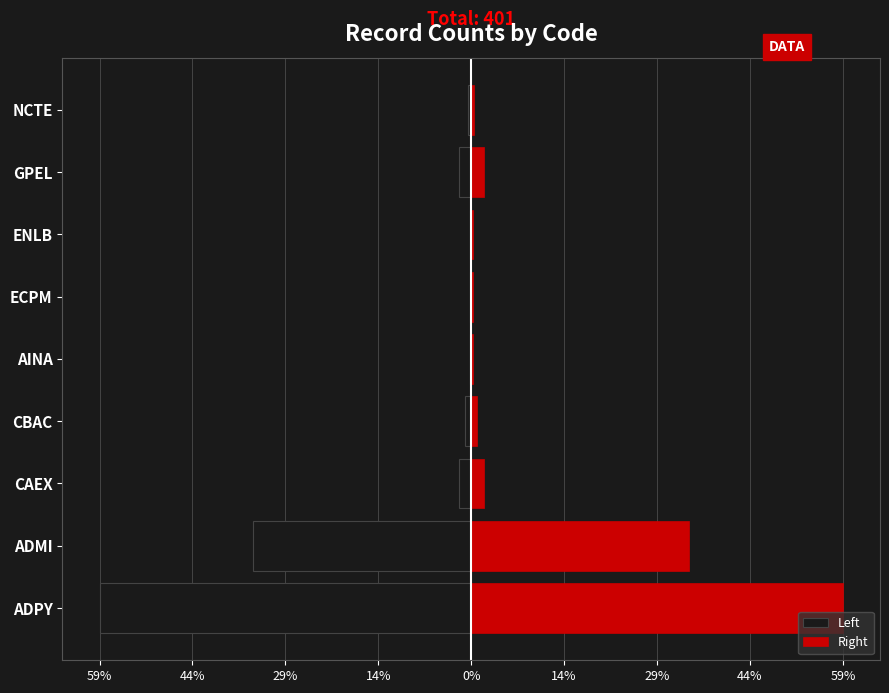

What is the approximate value of Right at ADMI, to the nearest 50?

150